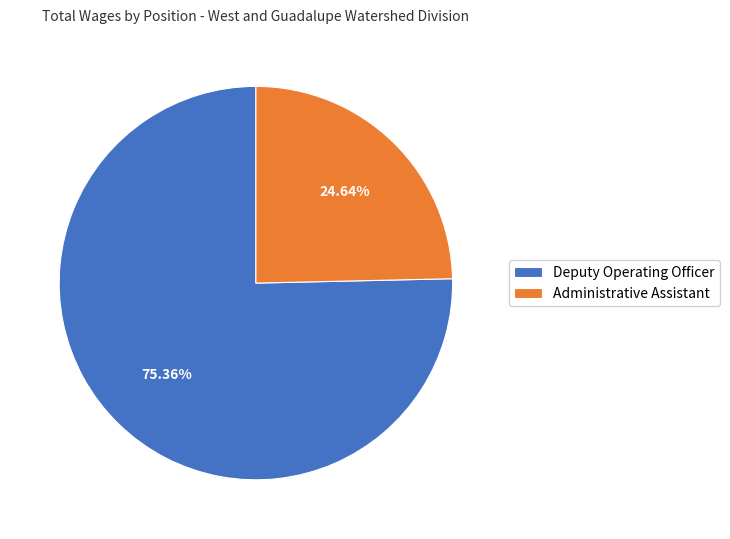

Rank the categories by value from highest to lowest.

Deputy Operating Officer, Administrative Assistant